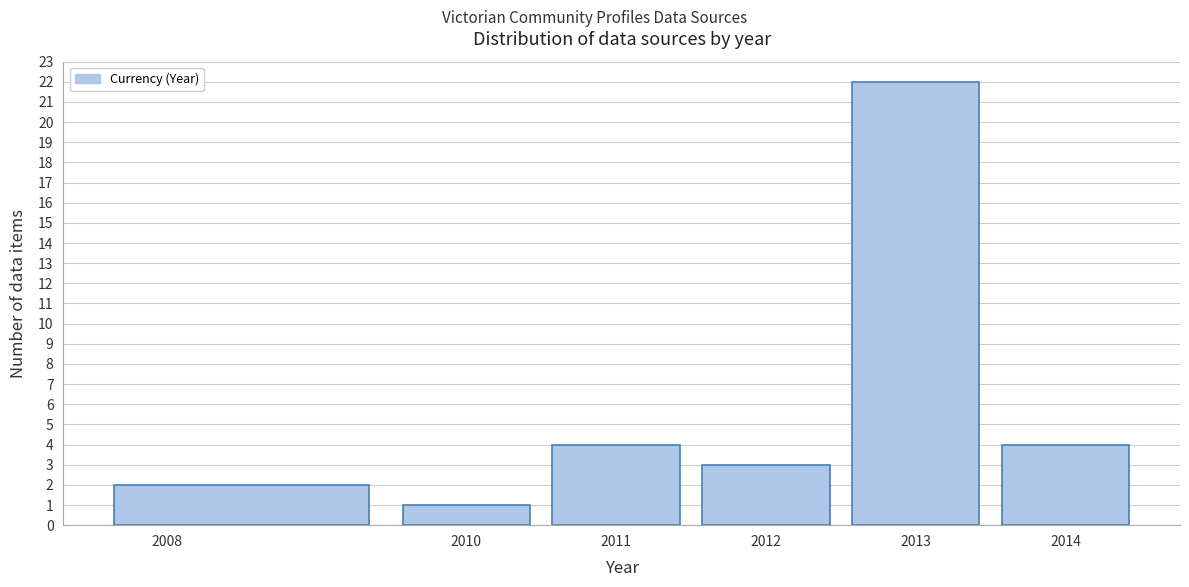

Reading left to right, list every bar in this chart as the range it spans on the x-axis followed by its height. The values are not printed on the chart, so give them approximately, as read against the axis.

2007.5 to 2009.5: 2
2009.5 to 2010.5: 1
2010.5 to 2011.5: 4
2011.5 to 2012.5: 3
2012.5 to 2013.5: 22
2013.5 to 2014.5: 4